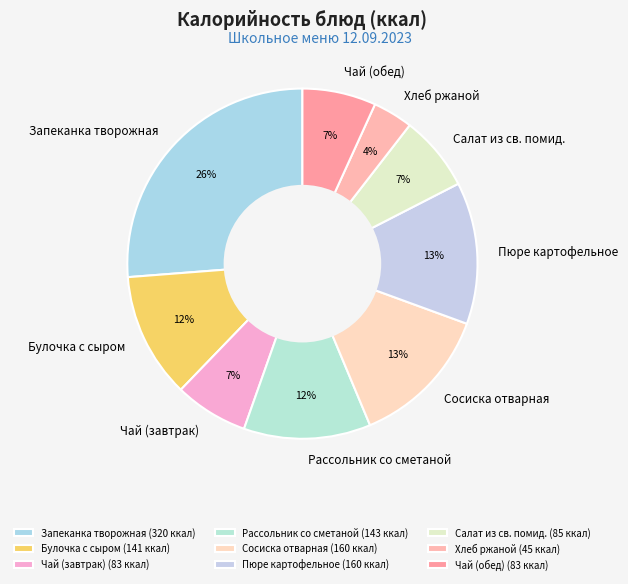

True or false: Чай (завтрак) accounts for 7% of the total.

True